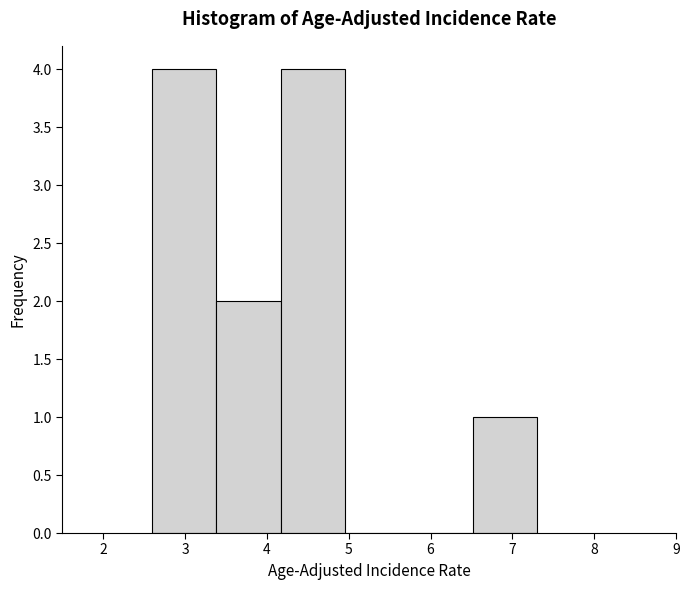

Reading left to right, list every bar in this chart as the range it spans on the x-axis followed by its height. Neither the bar edges nor the heights are printed on the chart, so give them approximately, as read against the axes.

2.6 to 3.4: 4
3.4 to 4.2: 2
4.2 to 5.0: 4
5.0 to 5.7: 0
5.7 to 6.5: 0
6.5 to 7.3: 1